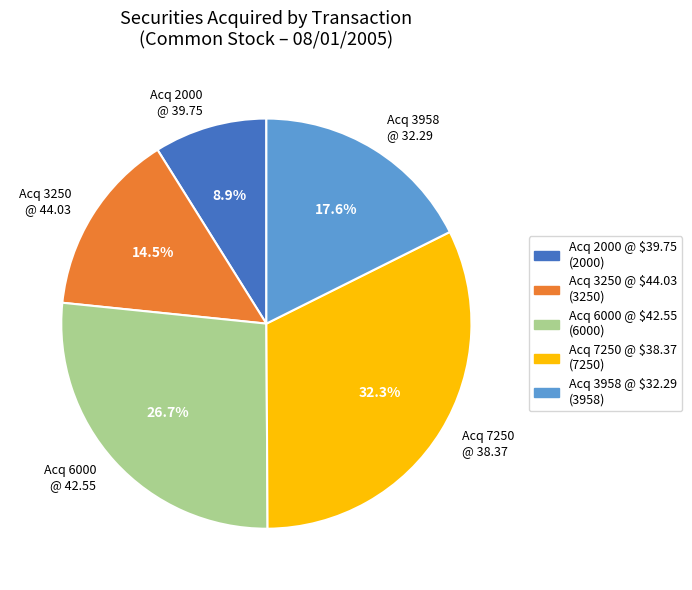

To the nearest percent, what is the difference between the largest and smallest slice percentages?

23%